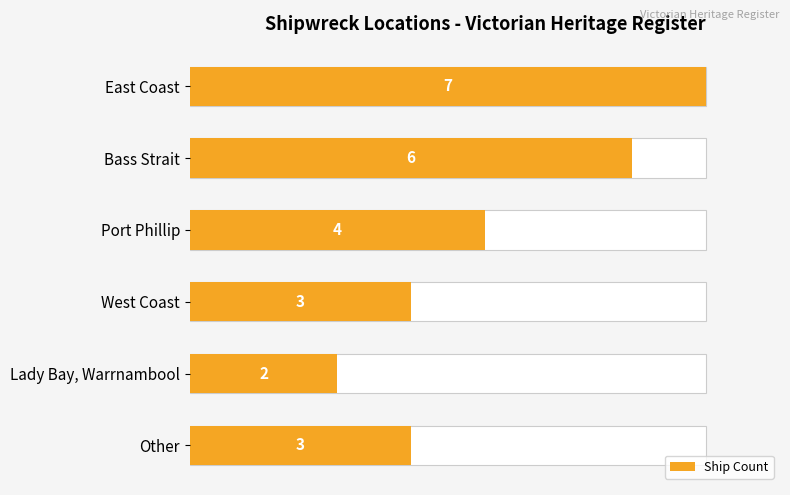

Count the number of data series in this chart.

1